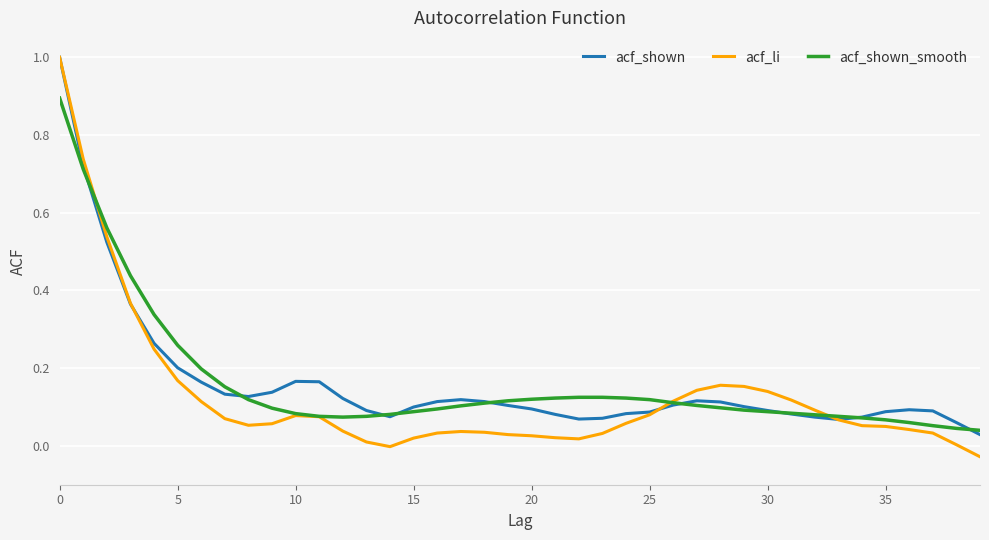

Which series has the largest range (max minus min)?

acf_li